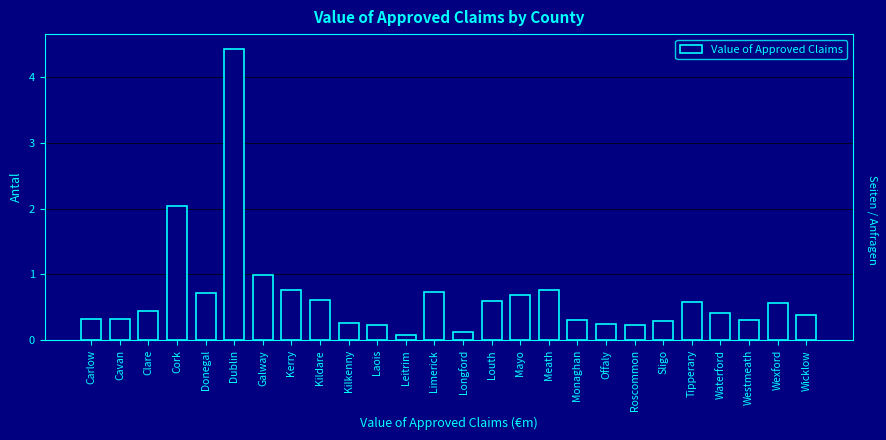

What is the change in value from Kerry to Kilkenny?

-0.5